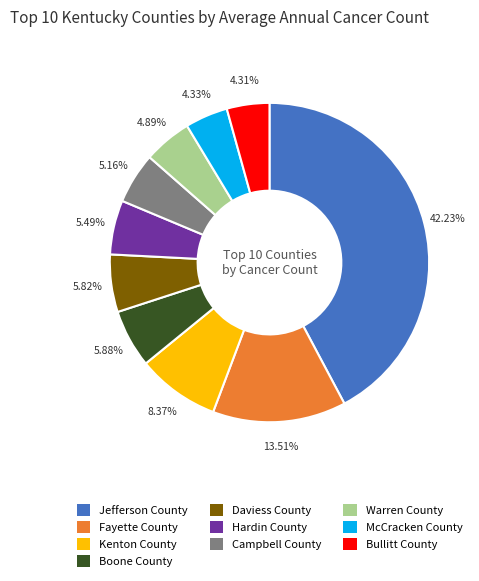

Is the sum of Campbell County and Bullitt County greater than half?

No